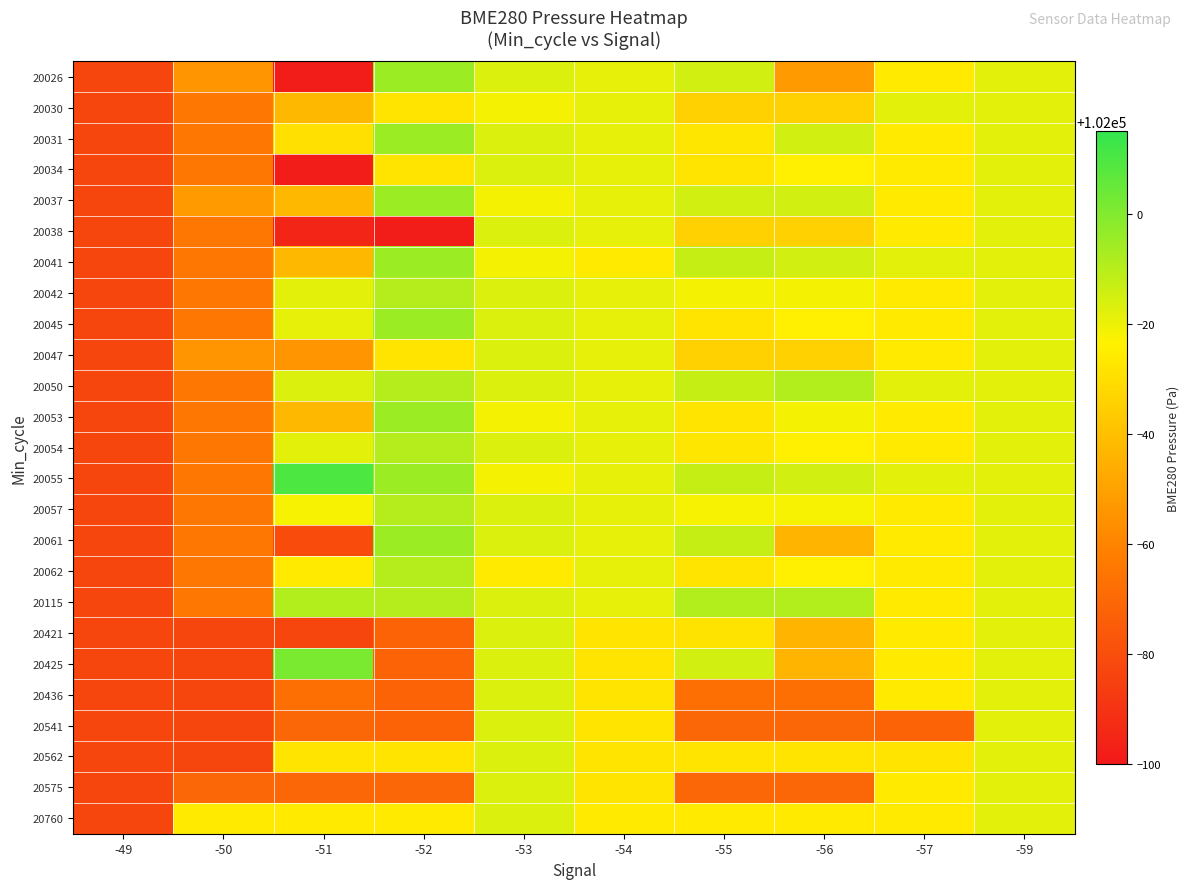

Which category has the highest value across all series?

-51